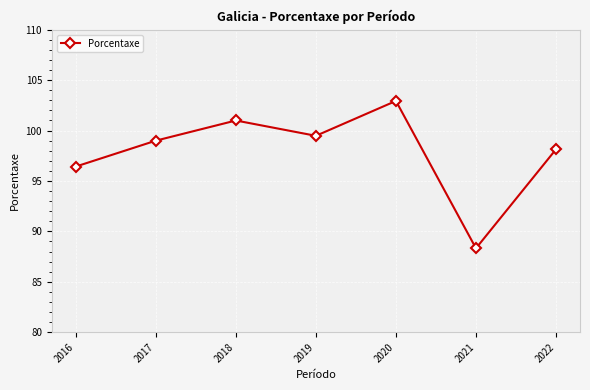

What is the smallest value displayed?

88.3